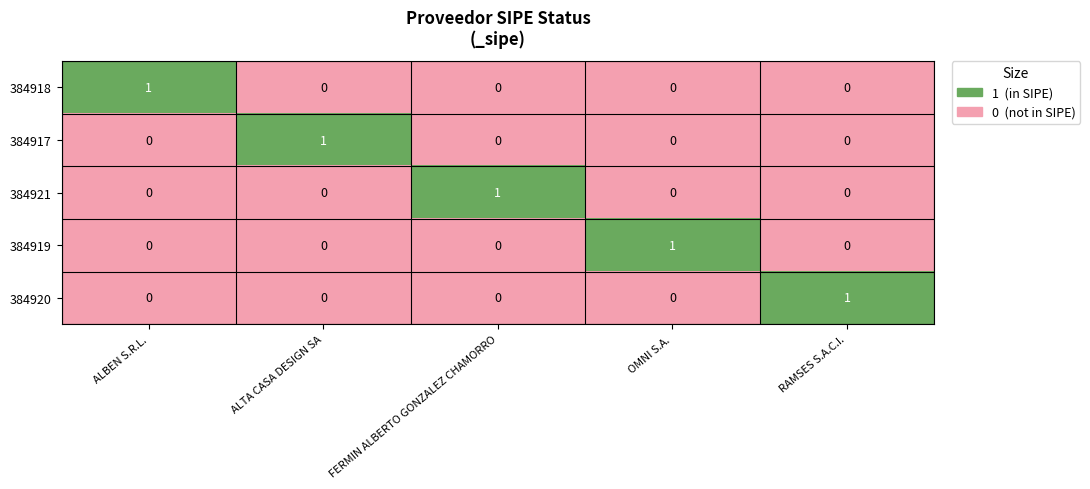

How many 384919 values are between 0 and 1?

5